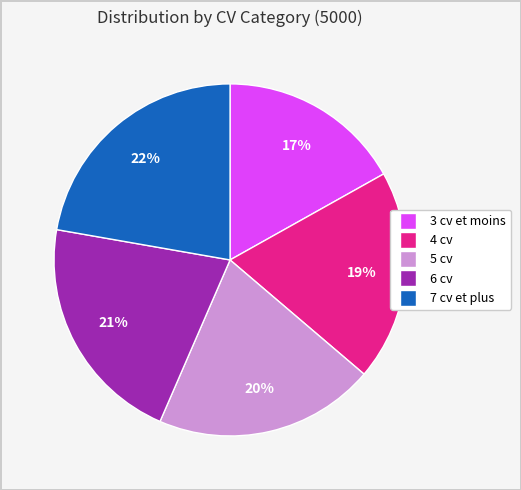

What percentage is the 5 cv slice, to the nearest percent?

20%